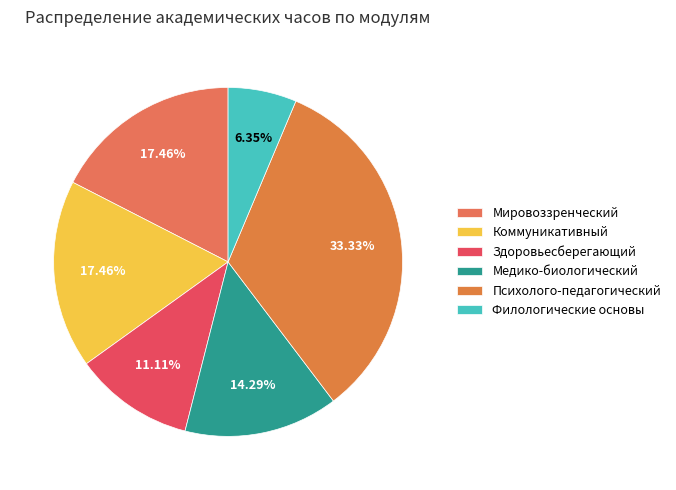

What percentage do Филологические основы and Здоровьесберегающий together represent?

17.5%